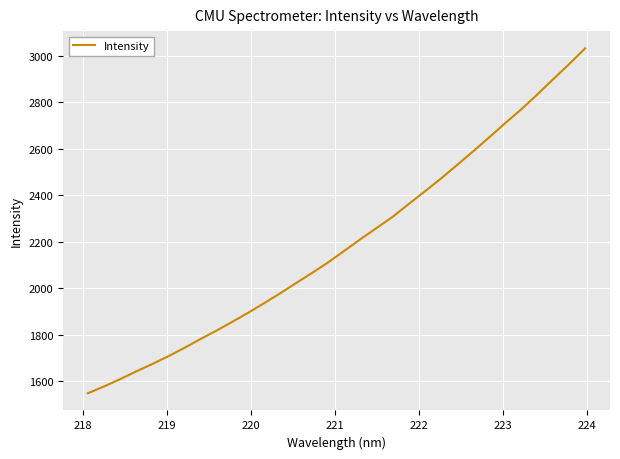

What is the maximum value shown in the chart?

3031.0